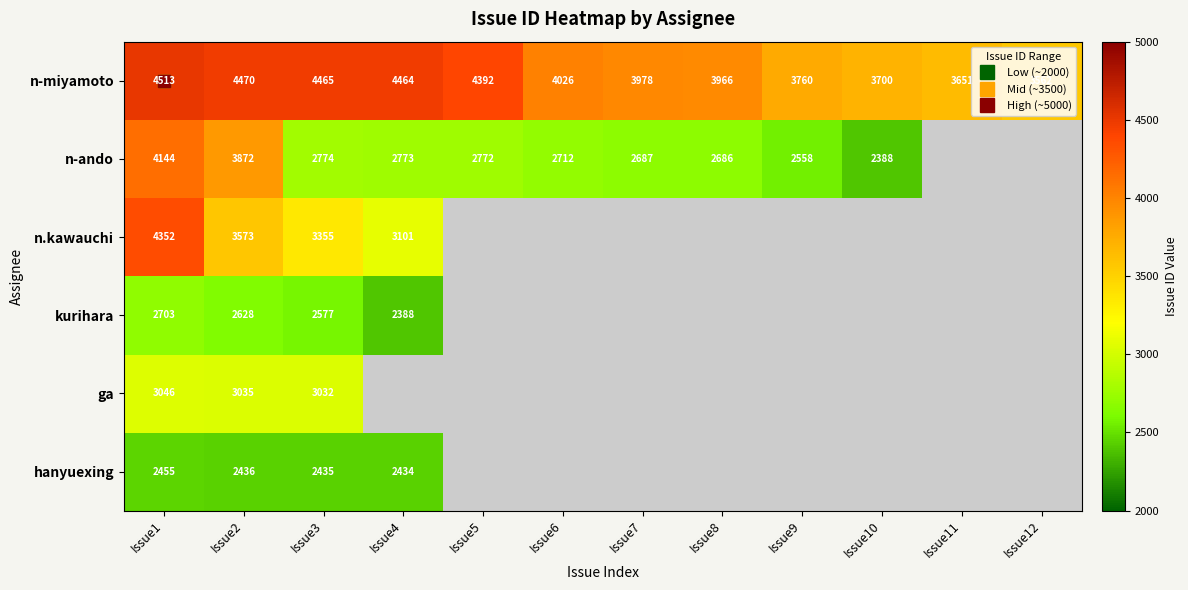

The n-ando series shows 3803.5 at Issue3. True or false?

False